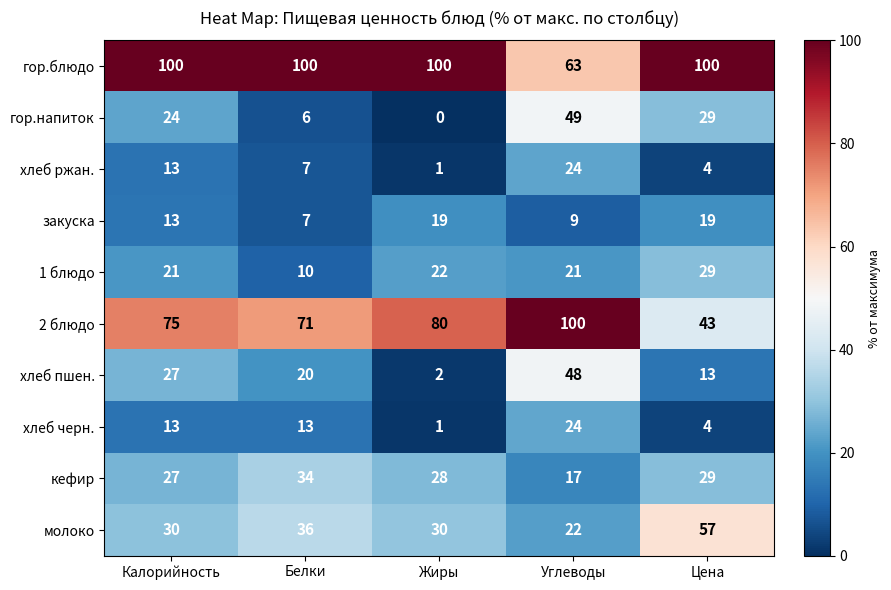

What is the sum of the молоко values at Белки and Цена?

93